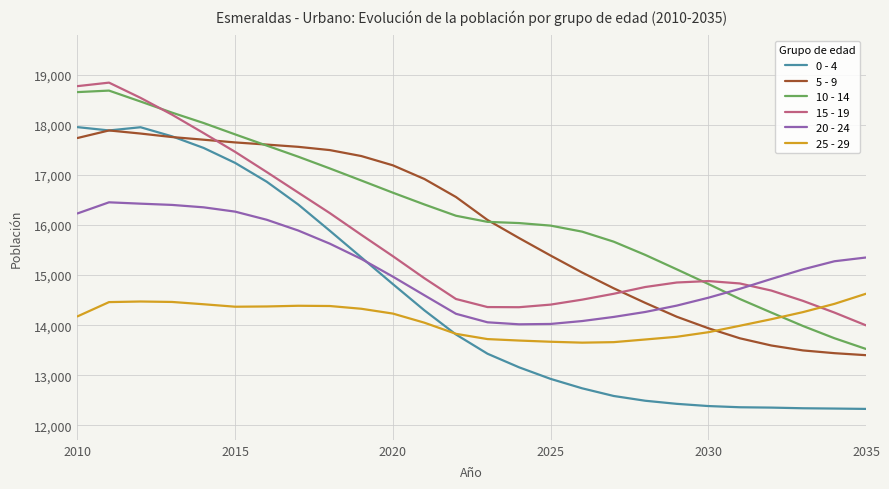

What is the minimum value shown in the chart?

12329